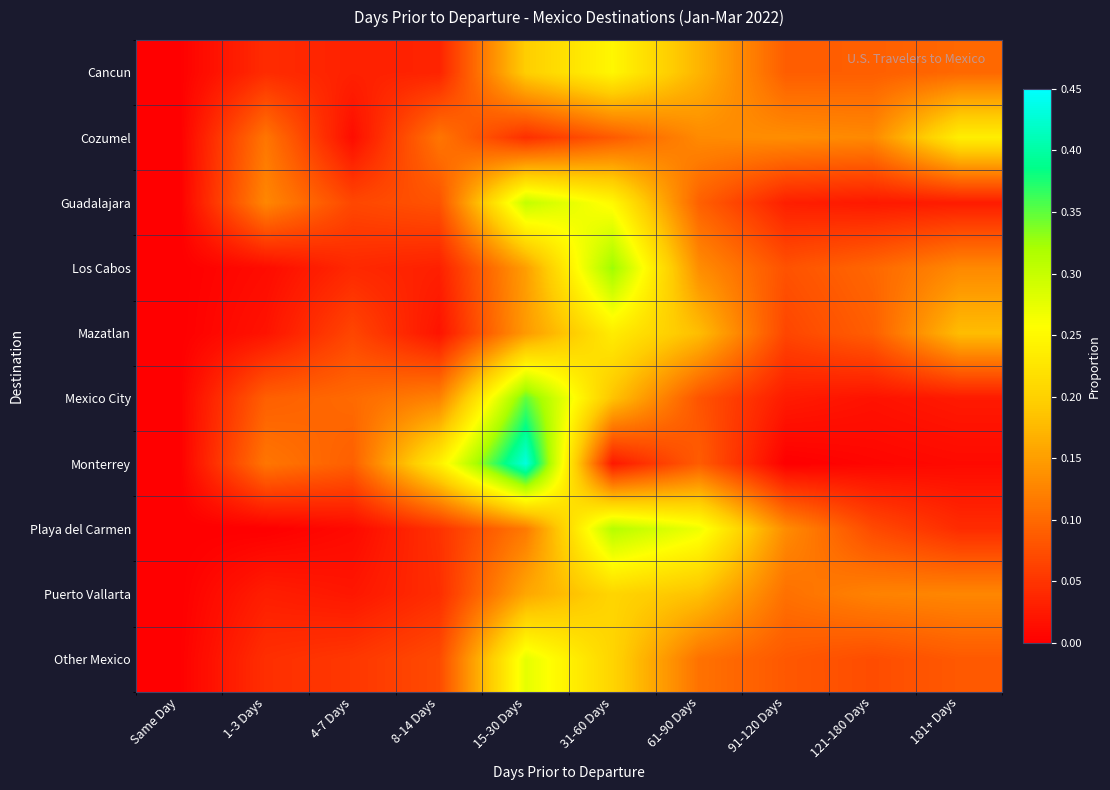

How many distinct data groups are displayed?

10